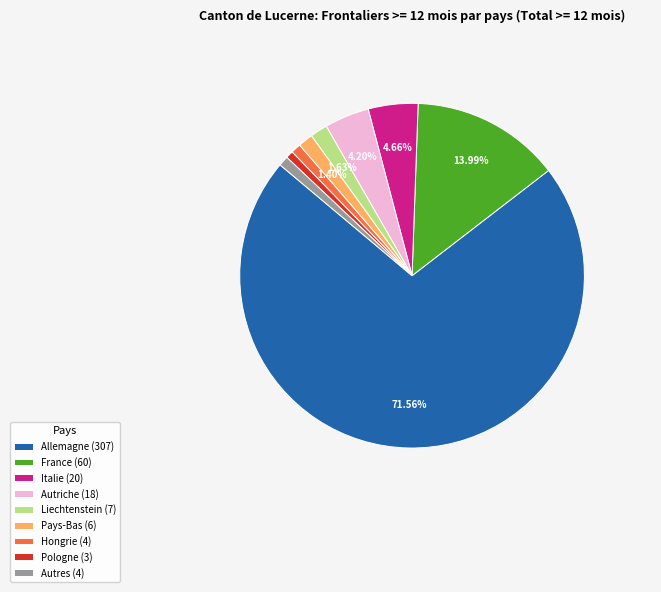

What is the ratio of the value at Liechtenstein (7) to the value at Pays-Bas (6)?

1.2